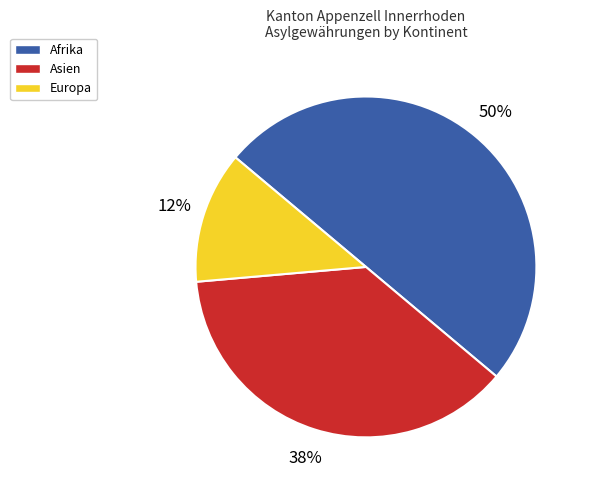

How many slices are in this pie chart?

3